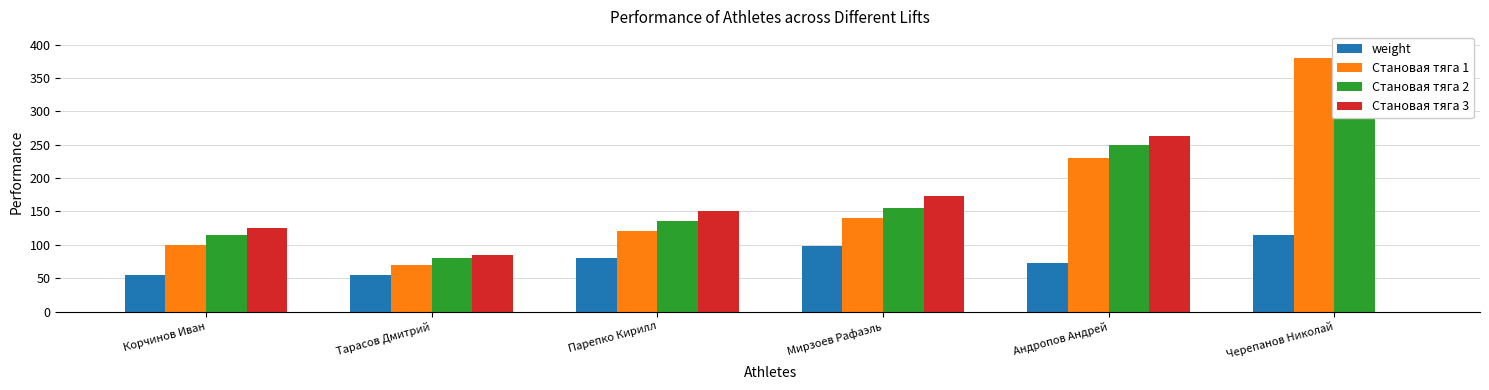

Is it true that Становая тяга 1 equals 230.0 at Андропов Андрей?

True